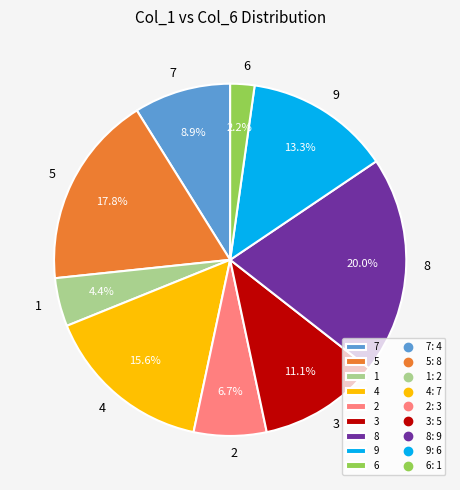

To the nearest percent, what is the difference between the largest and smallest slice percentages?

18%